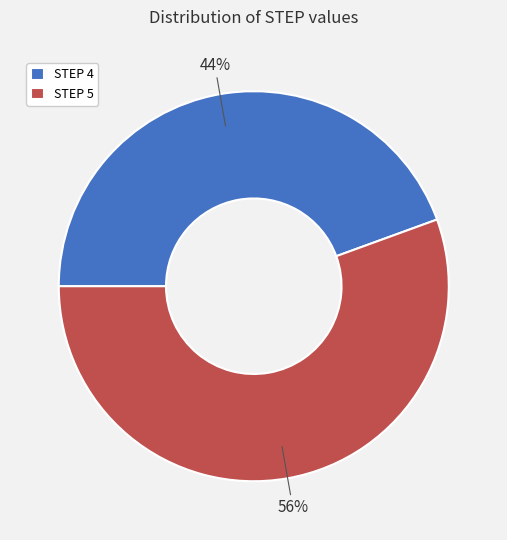

The STEP 4 slice represents 44% of the pie. True or false?

True